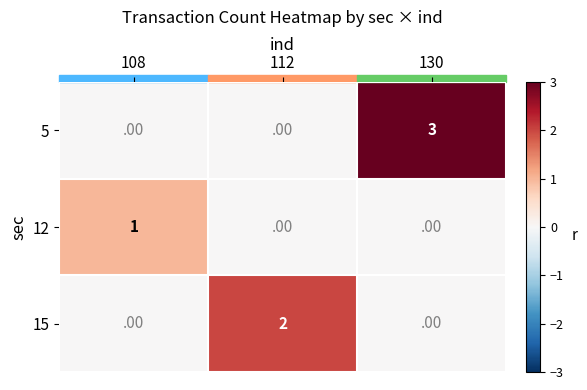

At which category is the sum across all series the highest?

130